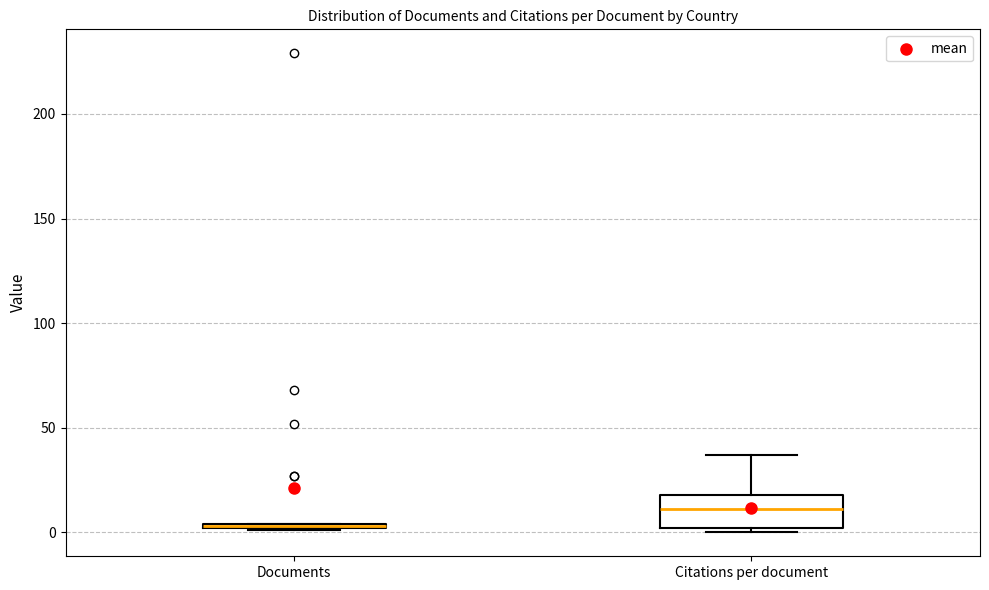

Which box is the tallest, from its lower edge to its upper edge?

Citations per document